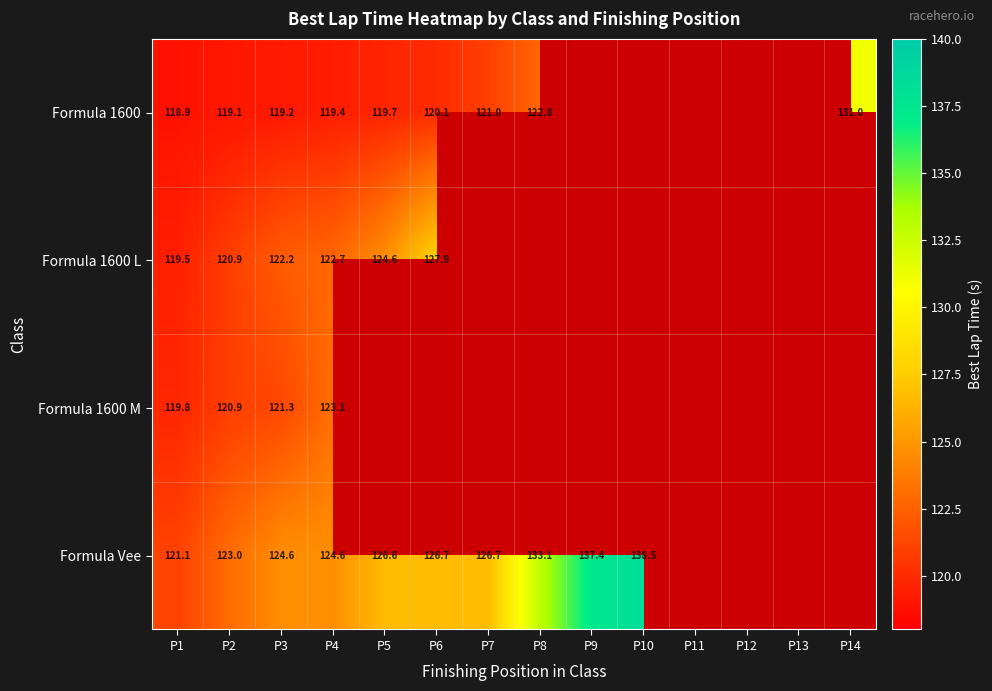

The Formula Vee series shows 137.4 at P9. True or false?

True